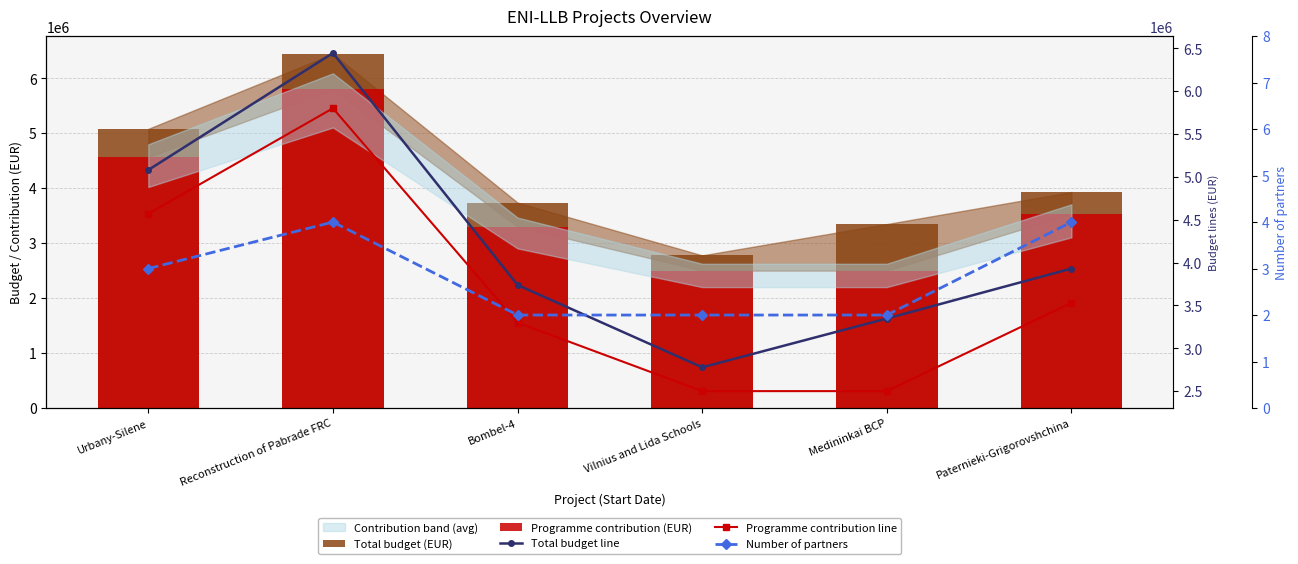

Reading left to right, transcribe all the data shown in this chart.

Total budget (EUR): Urbany-Silene=5080000	Reconstruction of Pabrade FRC=6444600	Bombel-4=3738260	Vilnius and Lida Schools=2777778	Medininkai BCP=3347181	Paternieki-Grigorovshchina=3930000
Programme contribution (EUR): Urbany-Silene=4570000	Reconstruction of Pabrade FRC=5800000	Bombel-4=3300000	Vilnius and Lida Schools=2500000	Medininkai BCP=2500000	Paternieki-Grigorovshchina=3530000
Total budget line: Urbany-Silene=5080000	Reconstruction of Pabrade FRC=6444600	Bombel-4=3738260	Vilnius and Lida Schools=2777778	Medininkai BCP=3347181	Paternieki-Grigorovshchina=3930000
Programme contribution line: Urbany-Silene=4570000	Reconstruction of Pabrade FRC=5800000	Bombel-4=3300000	Vilnius and Lida Schools=2500000	Medininkai BCP=2500000	Paternieki-Grigorovshchina=3530000
Number of partners: Urbany-Silene=3	Reconstruction of Pabrade FRC=4	Bombel-4=2	Vilnius and Lida Schools=2	Medininkai BCP=2	Paternieki-Grigorovshchina=4